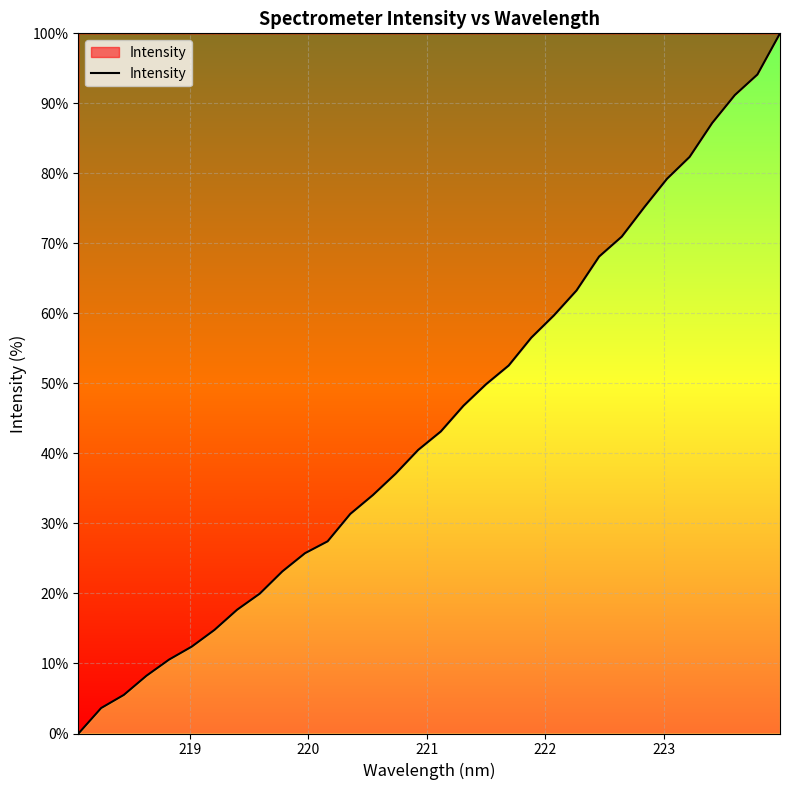

Count the number of values greater than 43.

16